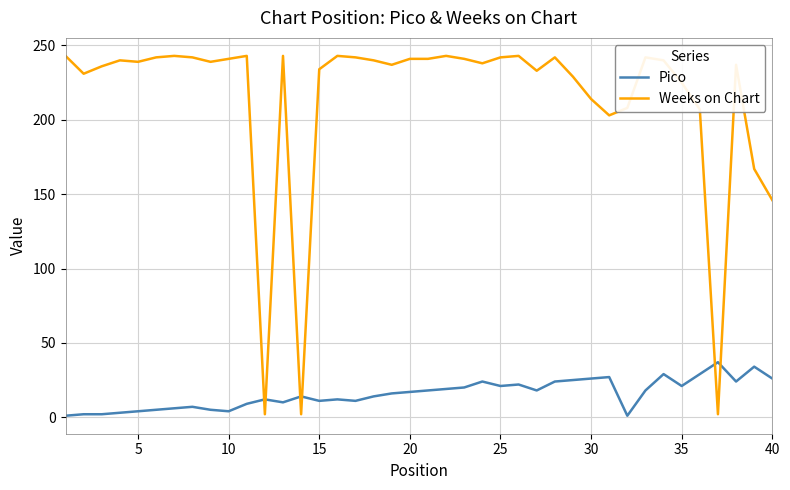

Which series has the largest total across all categories?

Weeks on Chart